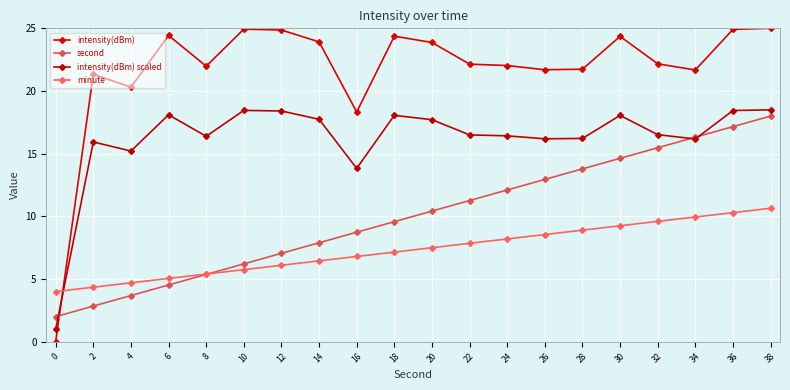

Which series has the widest spread of values?

intensity(dBm)